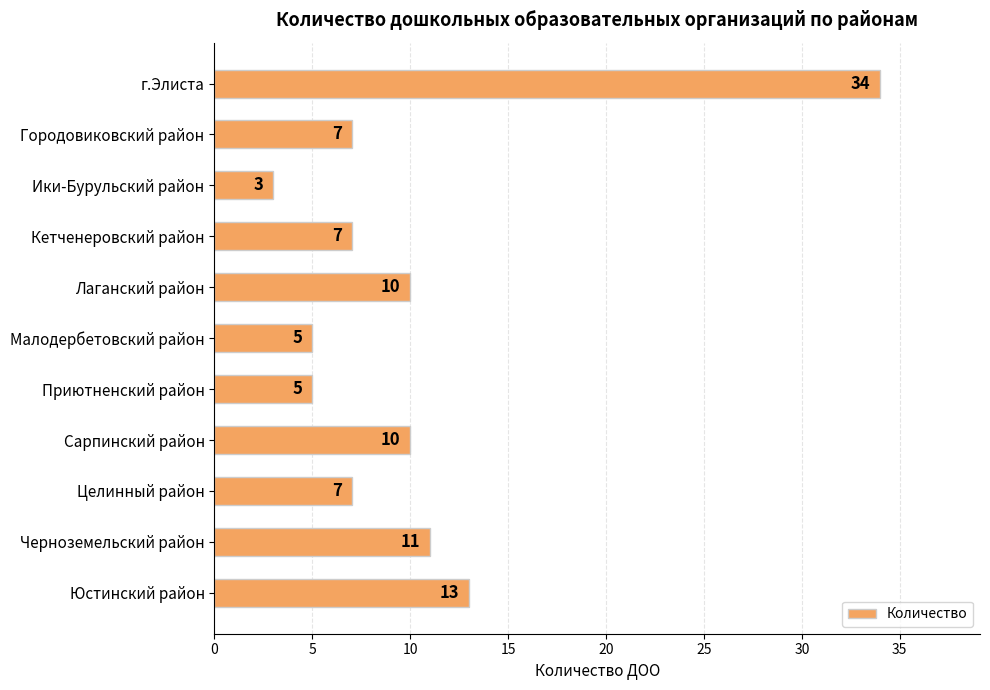

Reading top to bottom, extract all data points from this chart.

34	7	3	7	10	5	5	10	7	11	13